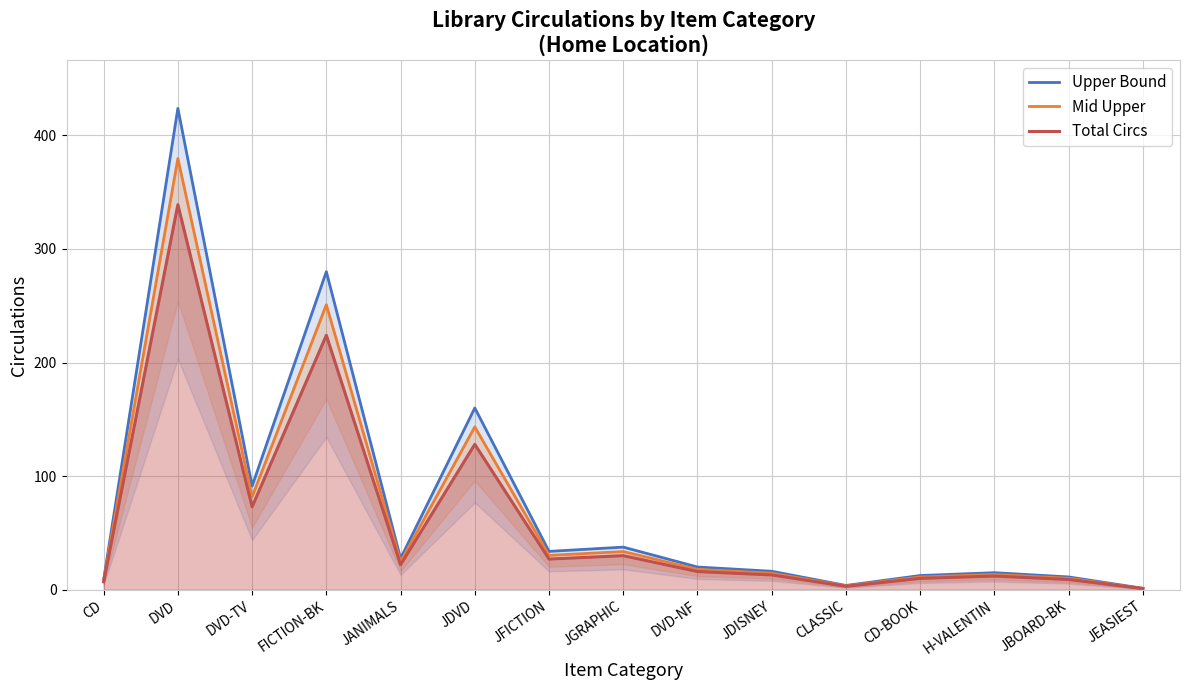

Which category has the highest value across all series?

DVD